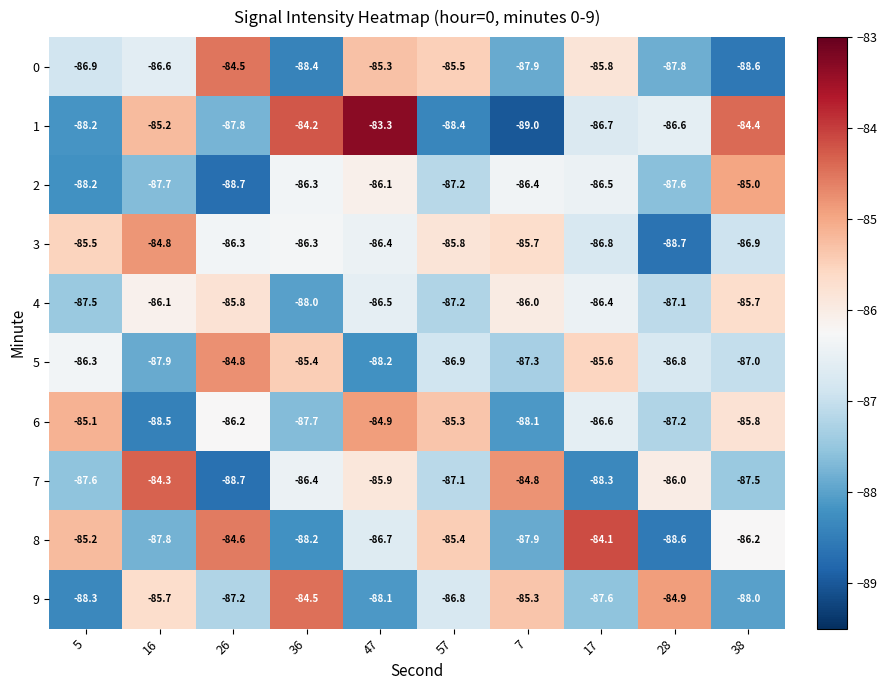

Rank the series at 28 from highest to lowest value.

9, 7, 1, 5, 4, 6, 2, 0, 8, 3